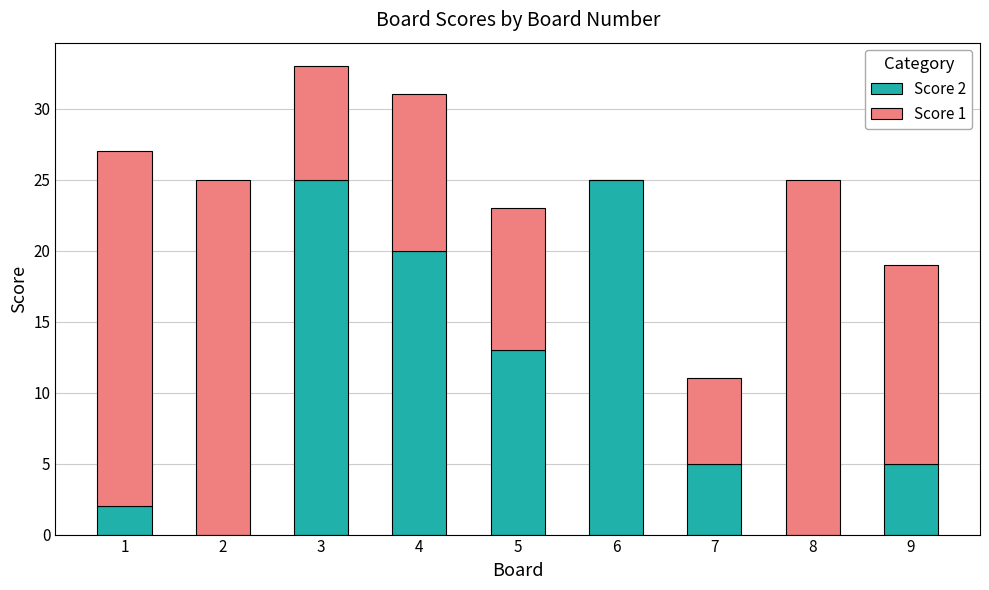

What is the total value across all series at 9?

19